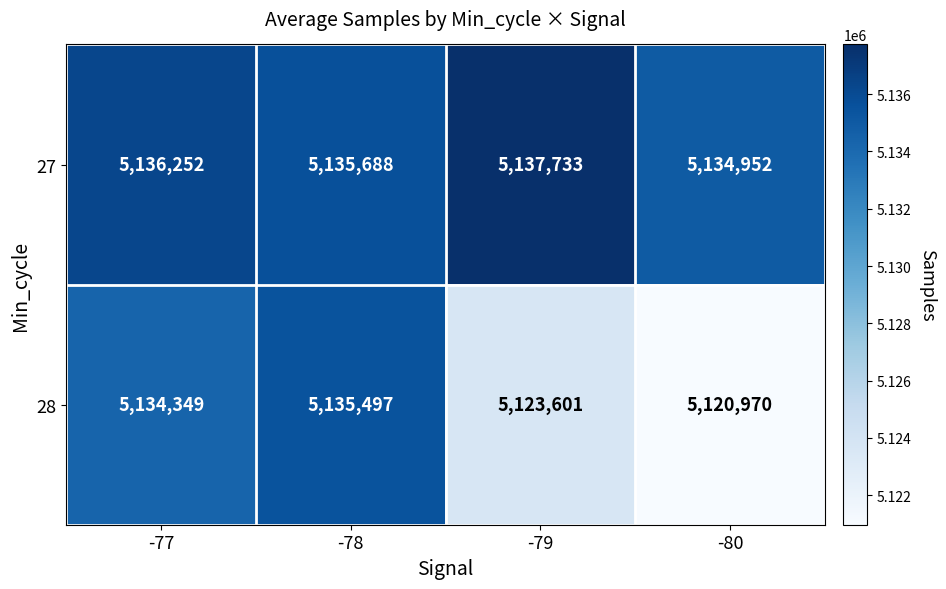

Reading left to right, extract all data points from this chart.

27: 5136252	5135688	5137733	5134952
28: 5134349	5135497	5123601	5120970